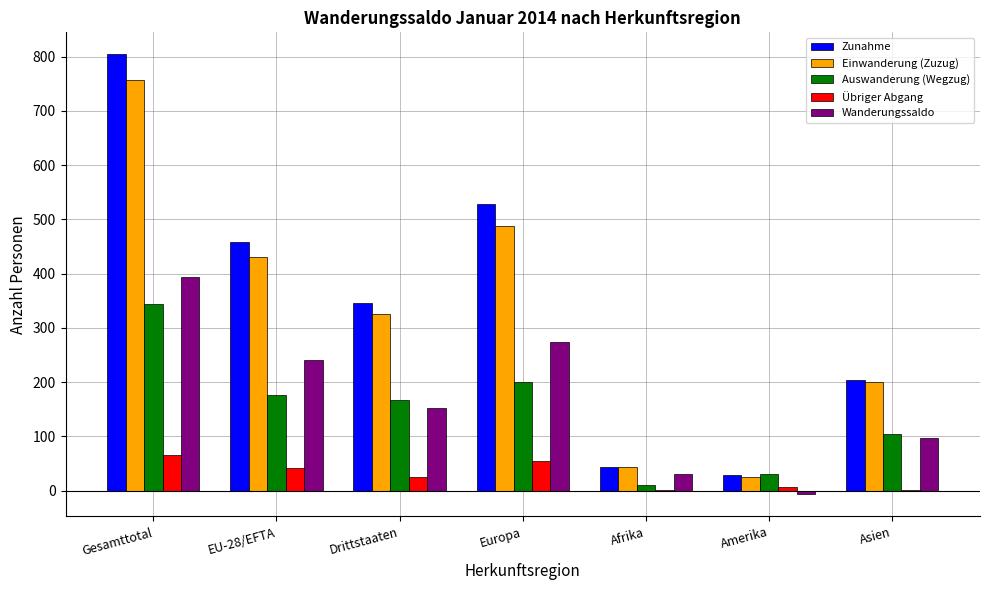

What is the total value across all series at Asien?

609